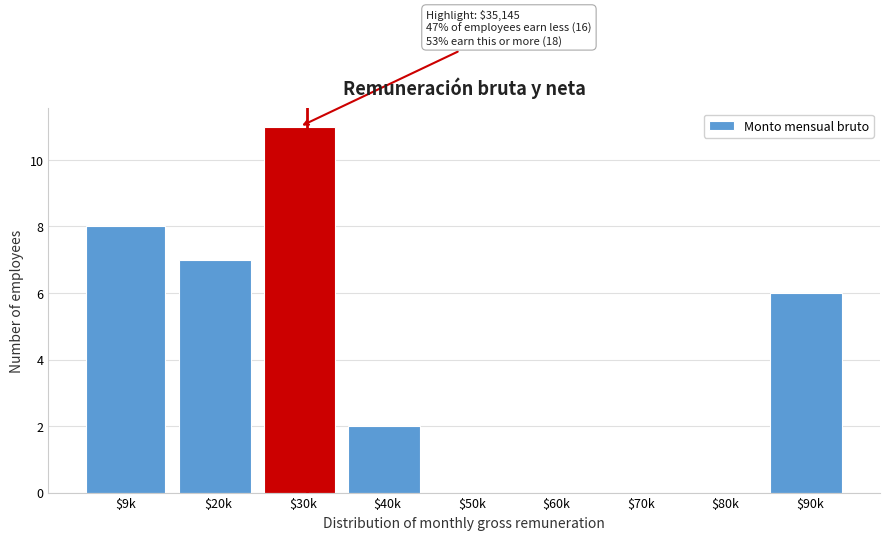

True or false: the data shows 4 at $30k.

False